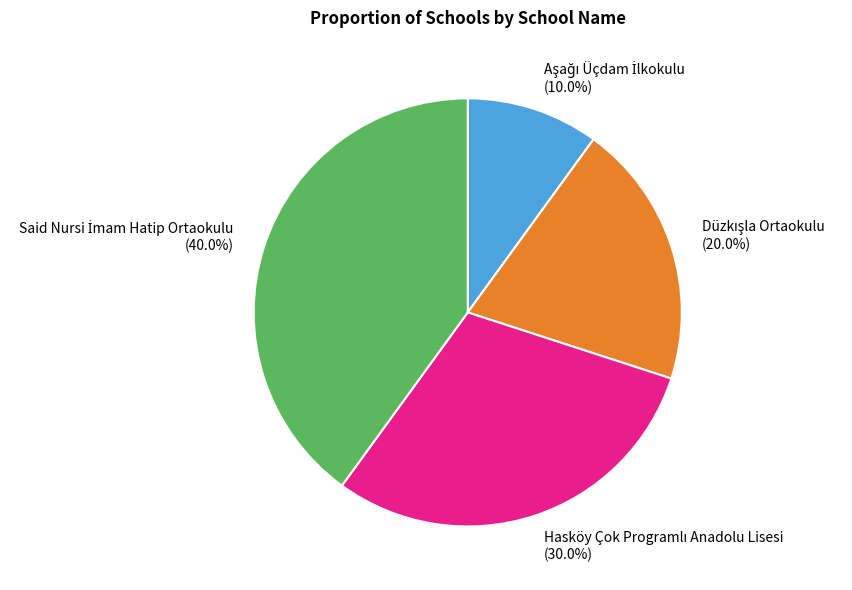

Approximately how many times larger is the value at Said Nursi İmam Hatip Ortaokulu compared to Hasköy Çok Programlı Anadolu Lisesi?

1.3